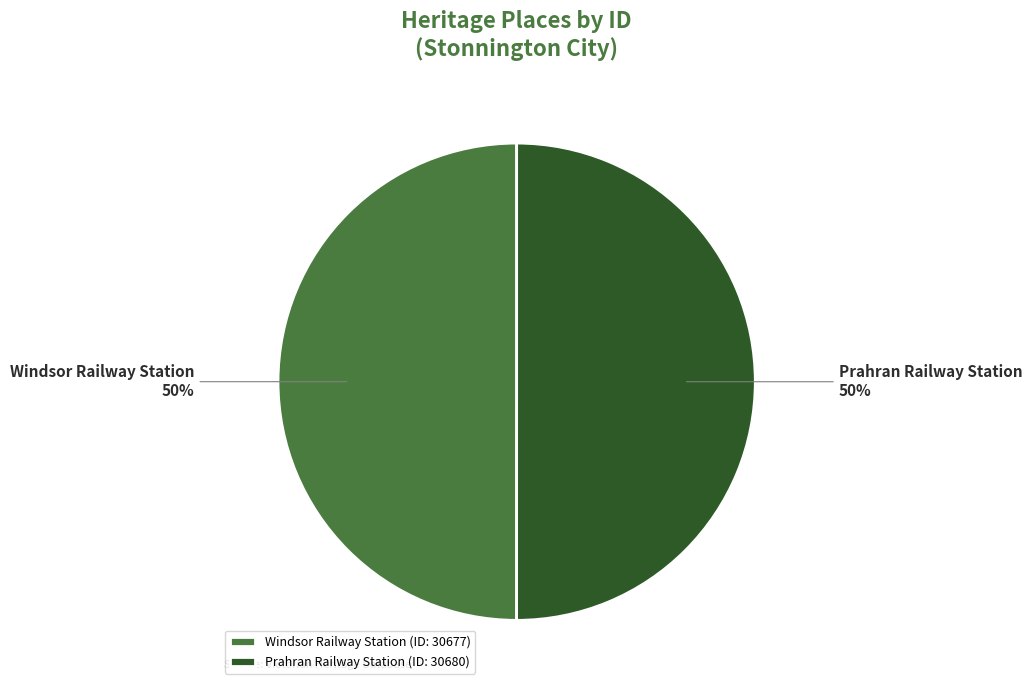

To the nearest percent, what is the average slice percentage?

50%